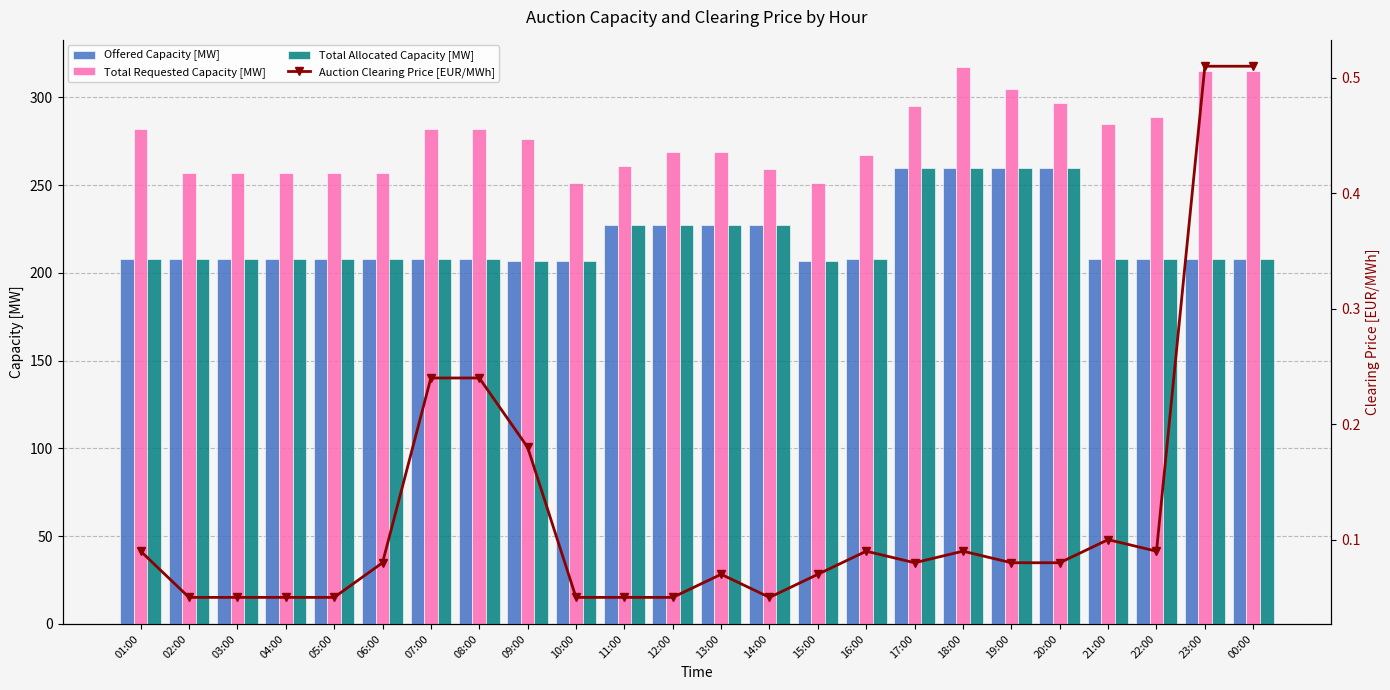

What position from the right is 23:00?

2